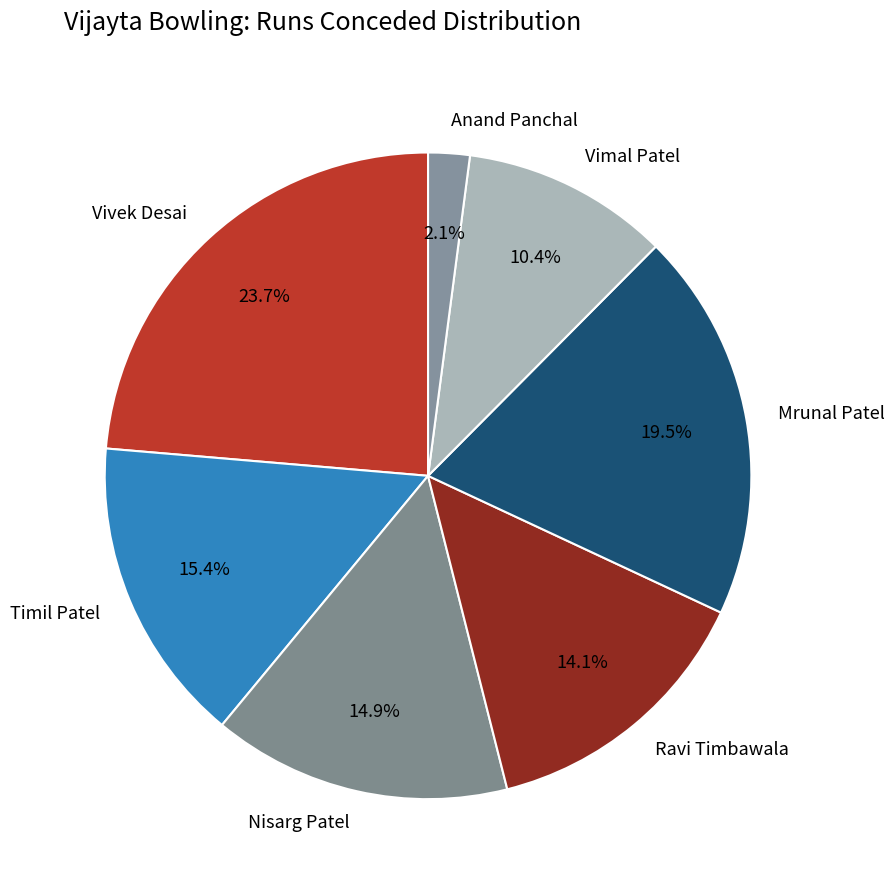

What percentage is the Ravi Timbawala slice, to the nearest percent?

14%